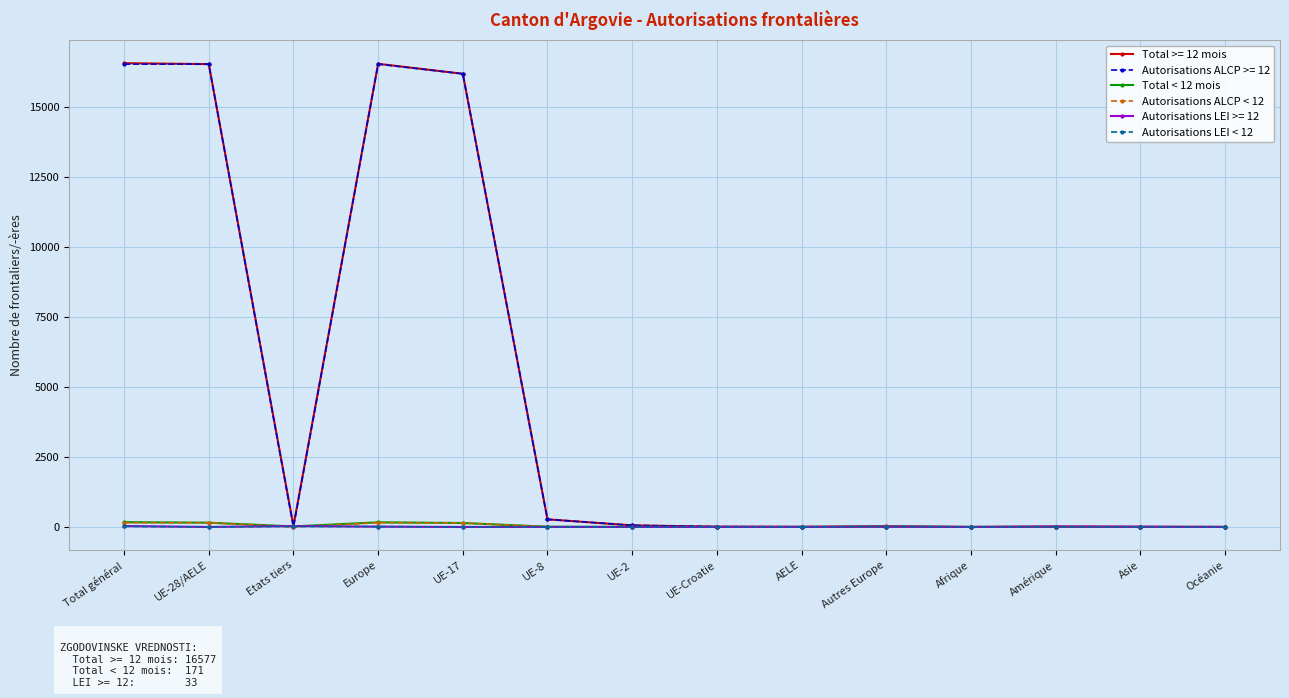

True or false: Total >= 12 mois has a value of 11305 at Europe.

False